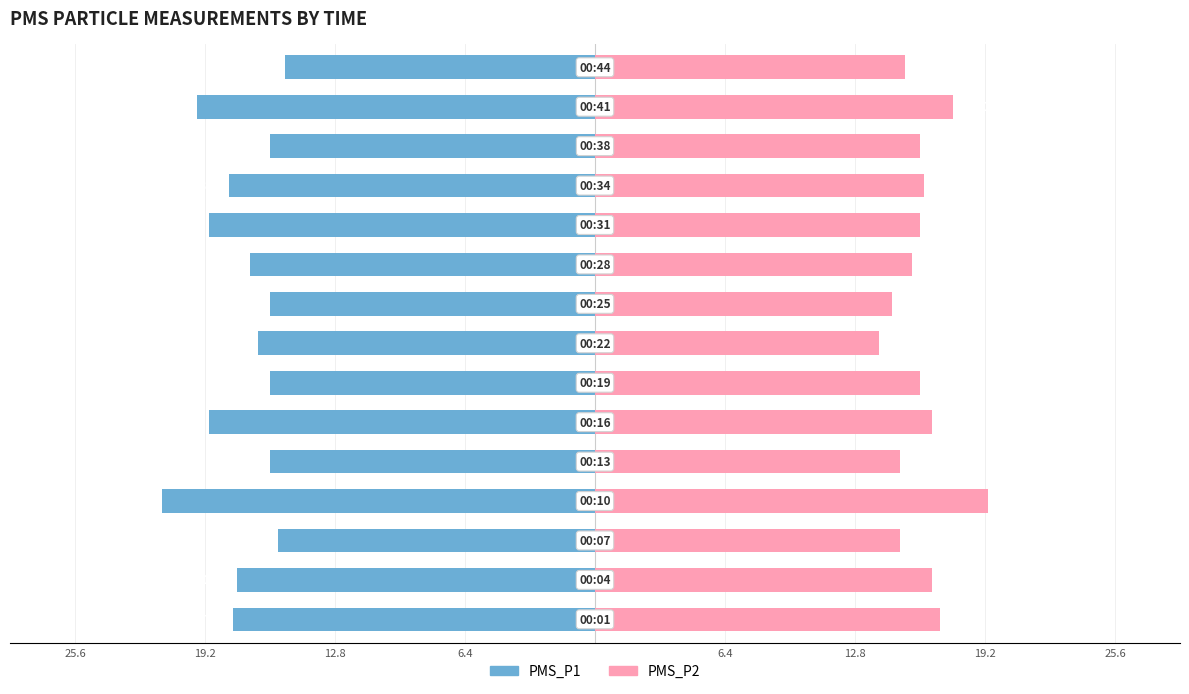

What is the average value of the PMS_P1 series?

-17.4